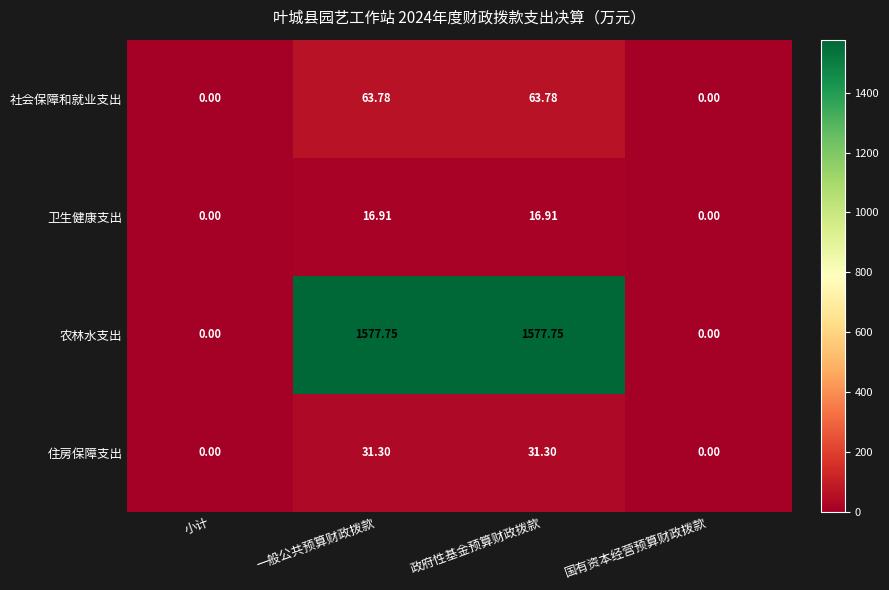

List the series in order of their peak value, highest first.

农林水支出, 社会保障和就业支出, 住房保障支出, 卫生健康支出